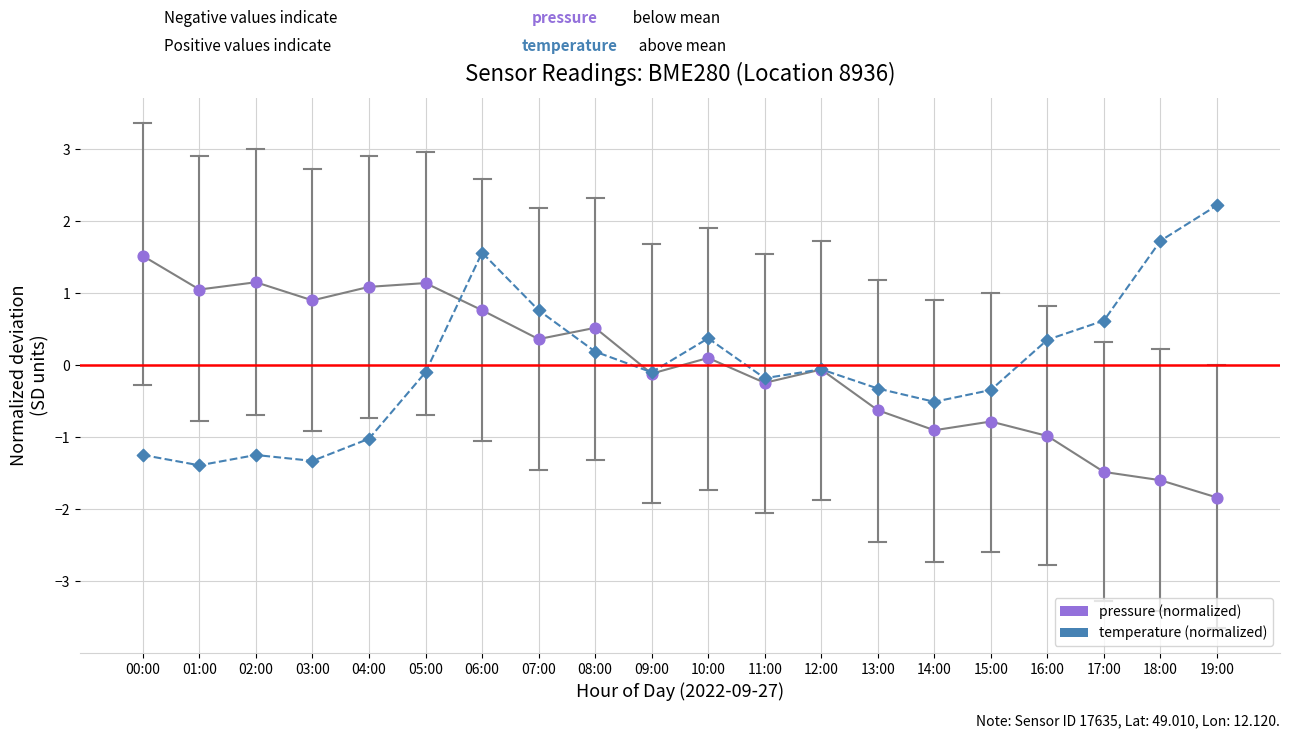

What is the total value across all series at 06:00?

2.3